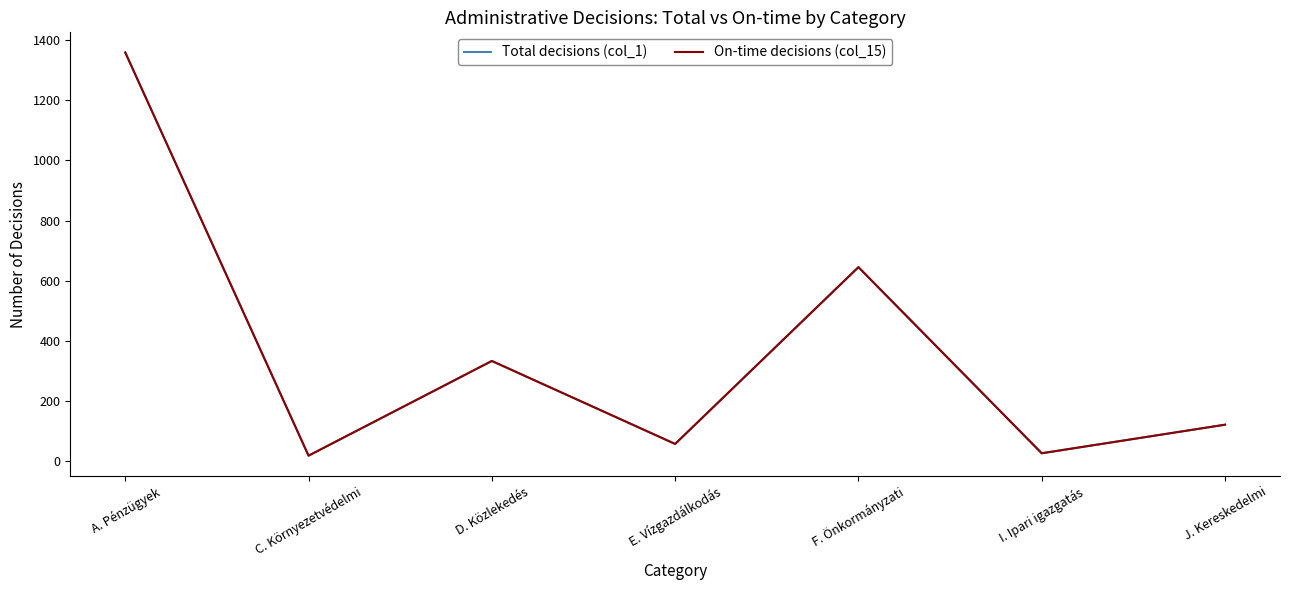

Is this an area chart (filled region under the line)?

No